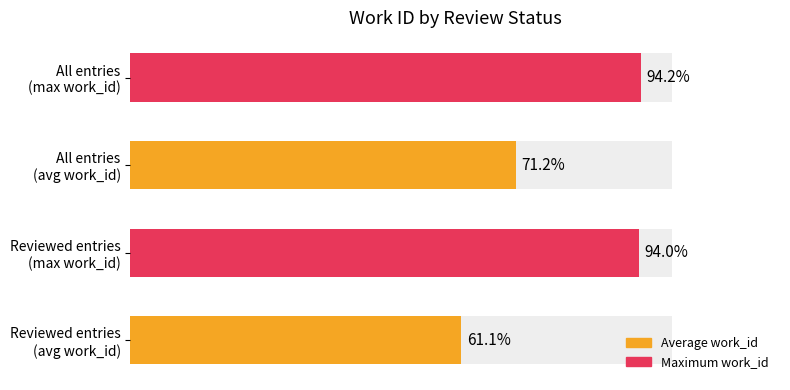

How many data points does each series have?

4